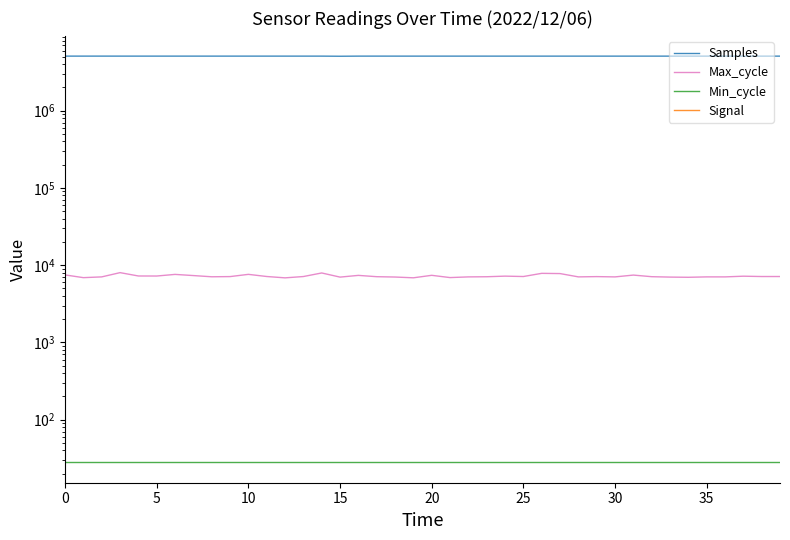

What is the total value across all series at 22?

5083879